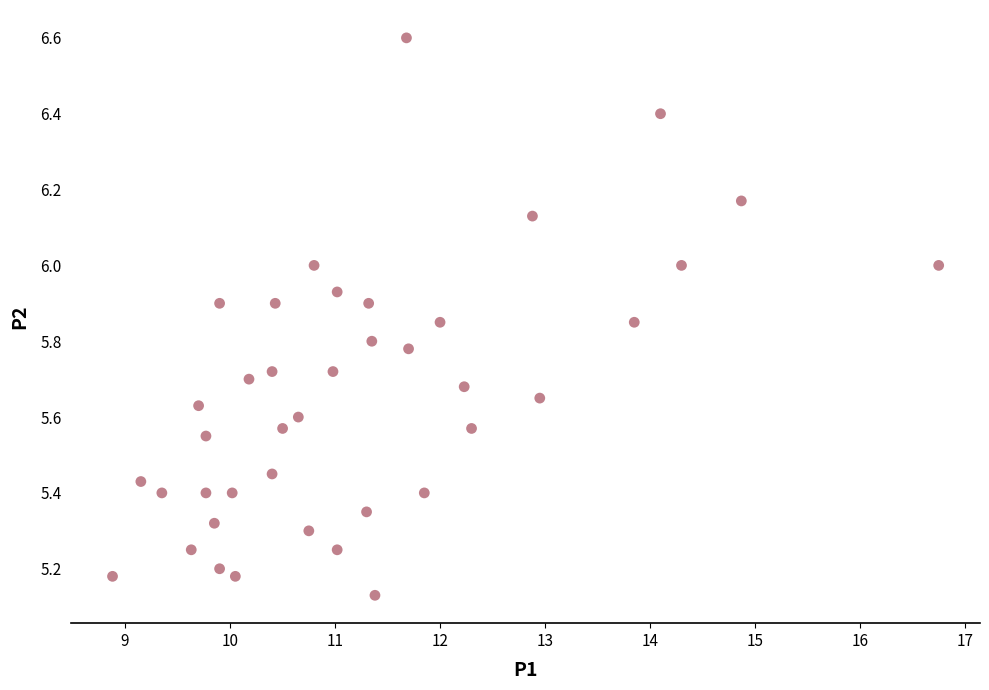

What is the range of X values (max minus min)?

7.9